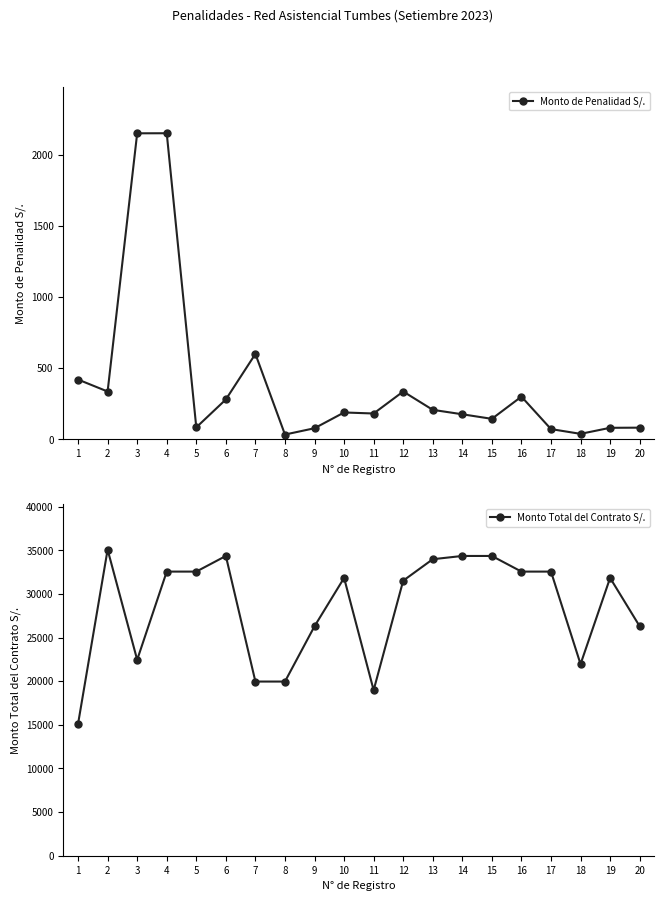

Which series has the widest spread of values?

Monto Total del Contrato S/.